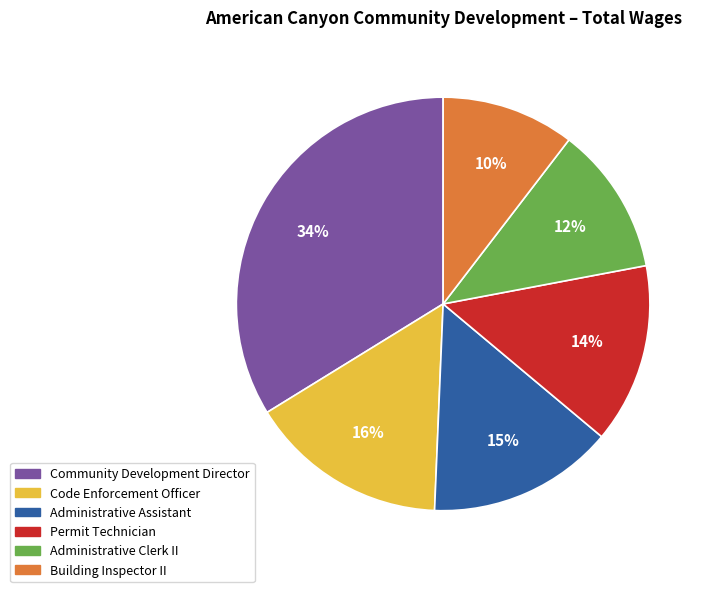

To the nearest percent, what percentage of the pie is Administrative Clerk II?

12%